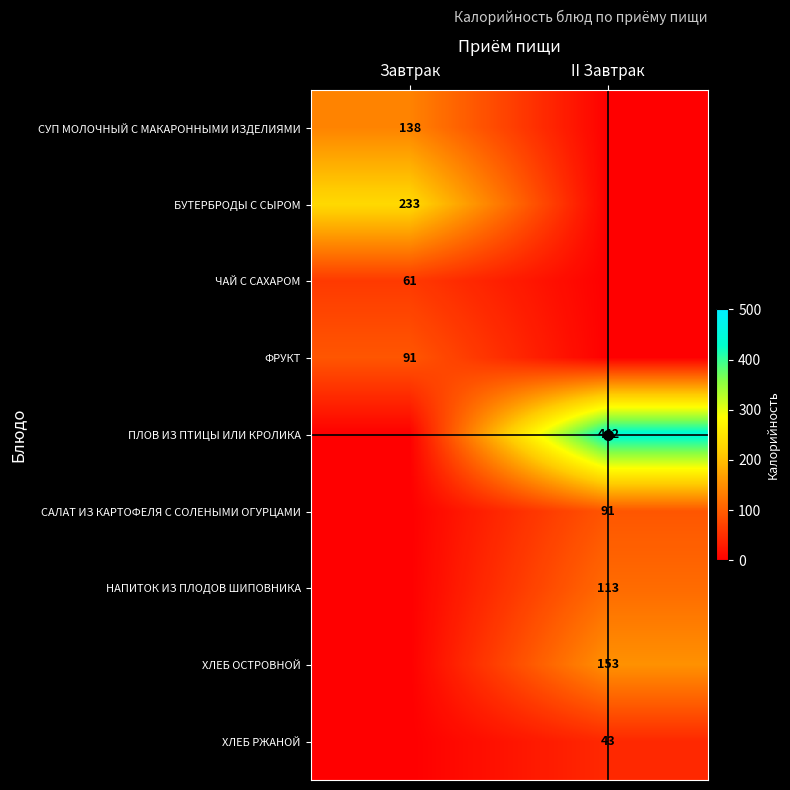

What is the highest value of the НАПИТОК ИЗ ПЛОДОВ ШИПОВНИКА series?

113